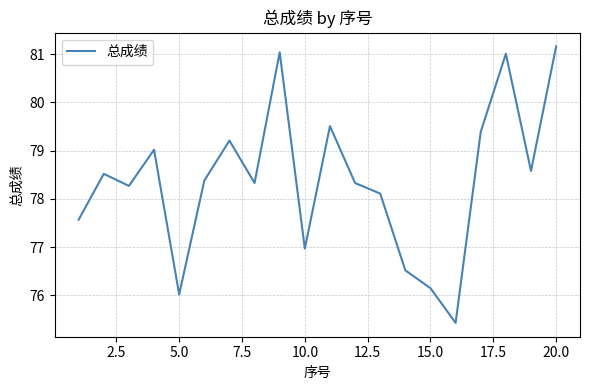

How many distinct data groups are displayed?

1